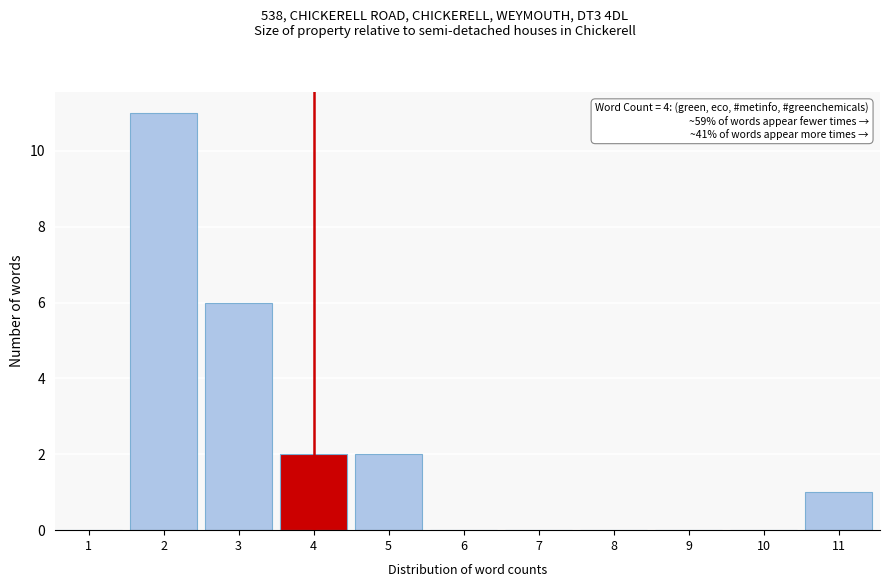

Reading left to right, what are all the values shown in this chart?

1=0	2=11	3=6	4=2	5=2	6=0	7=0	8=0	9=0	10=0	11=1